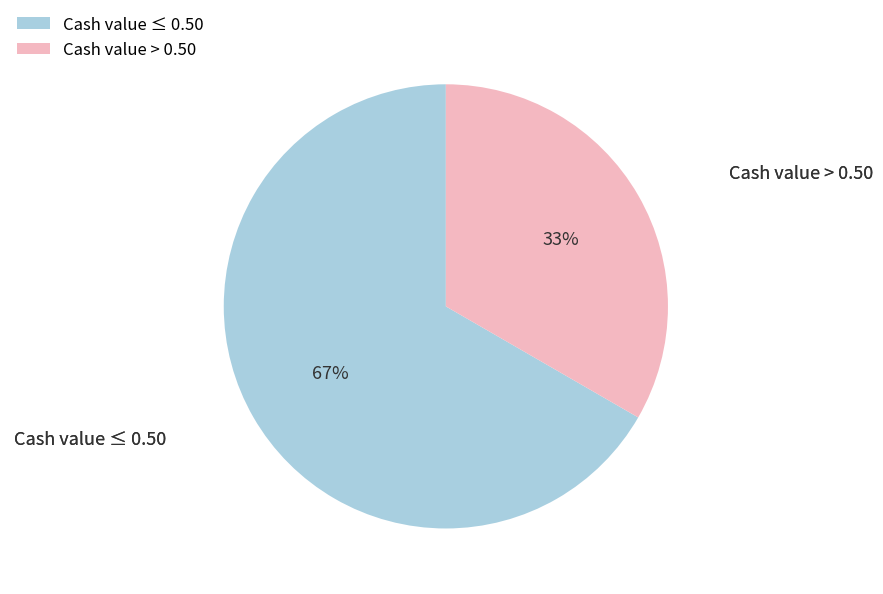

Is the sum of Cash value ≤ 0.50 and Cash value > 0.50 greater than half?

Yes